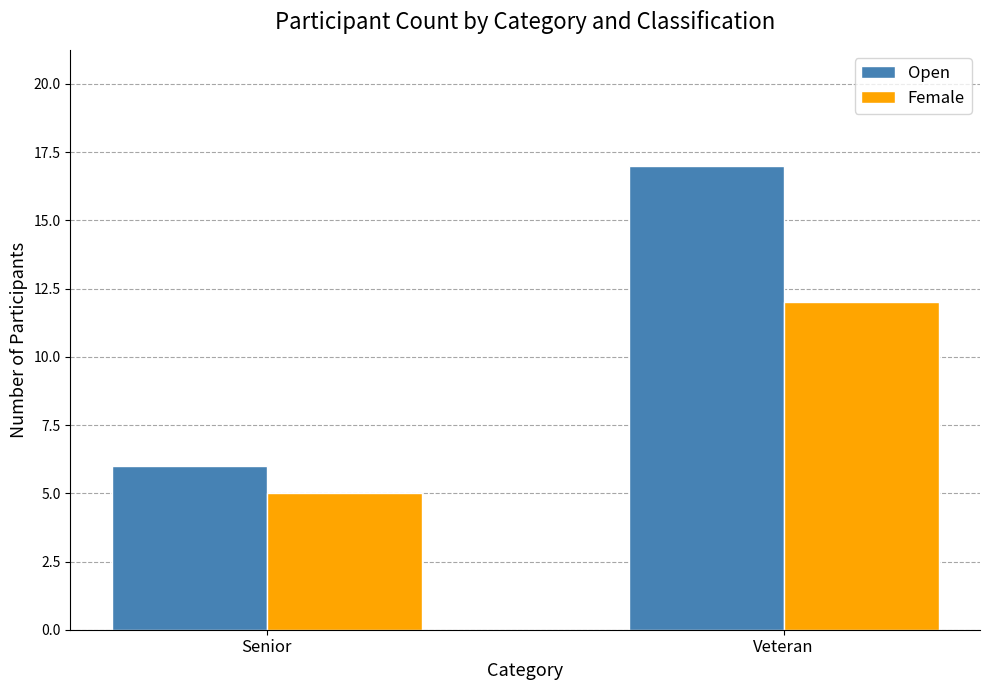

The value of Open at Senior is 8. True or false?

False